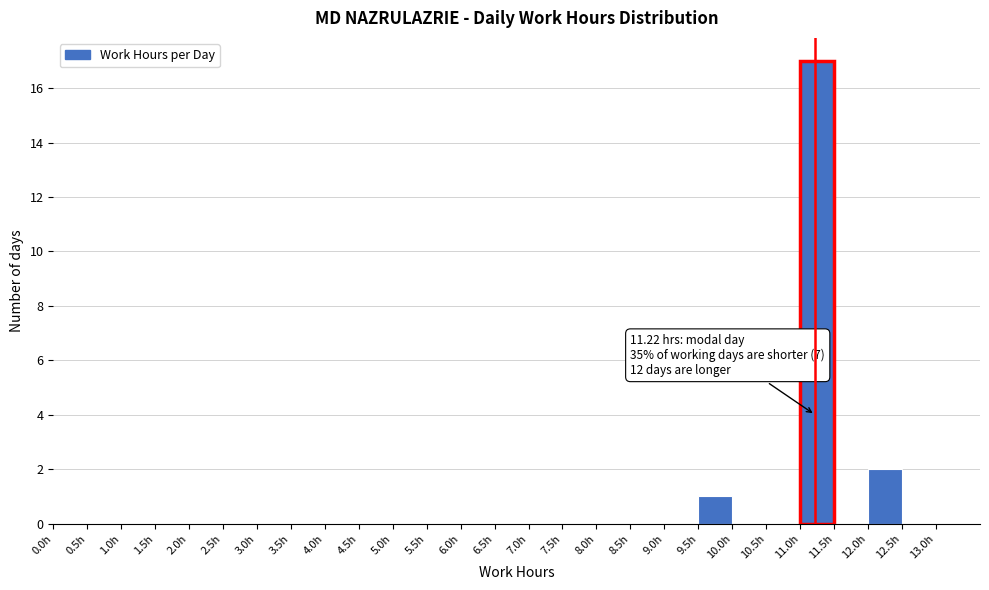

Which range on the x-axis has the tallest bar?

11.0 to 11.5